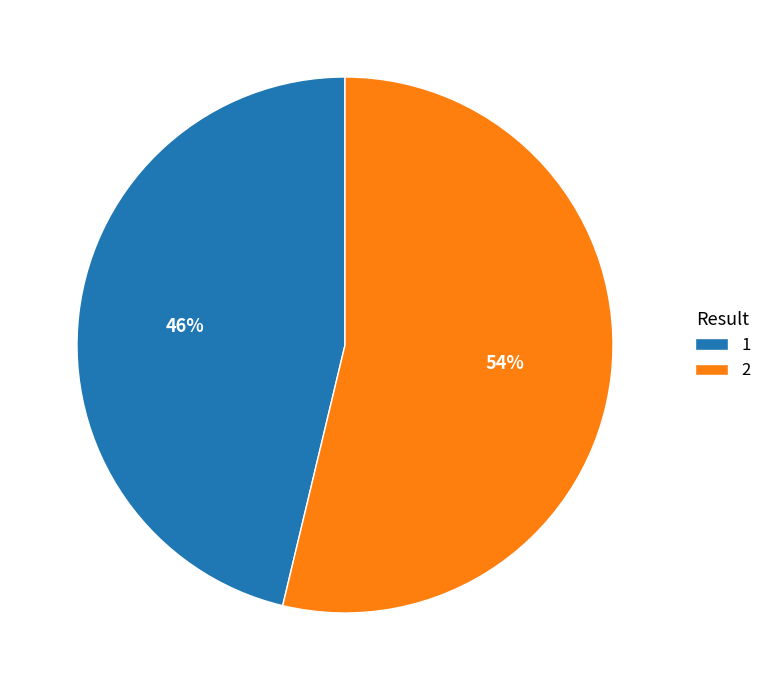

Rank the categories by value from lowest to highest.

1, 2